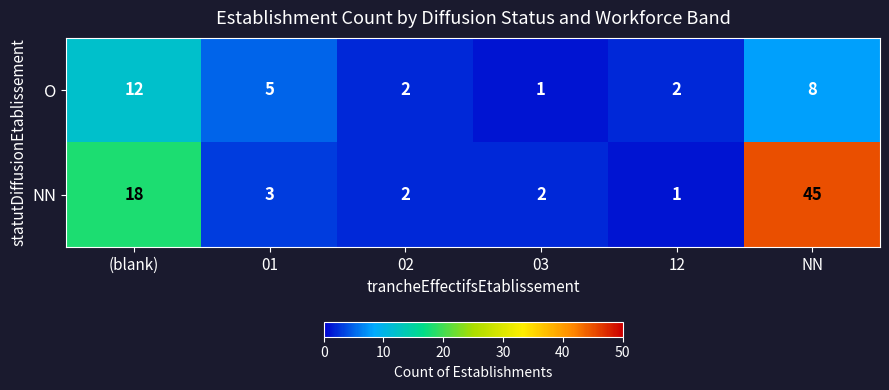

Which series has the largest total across all categories?

NN